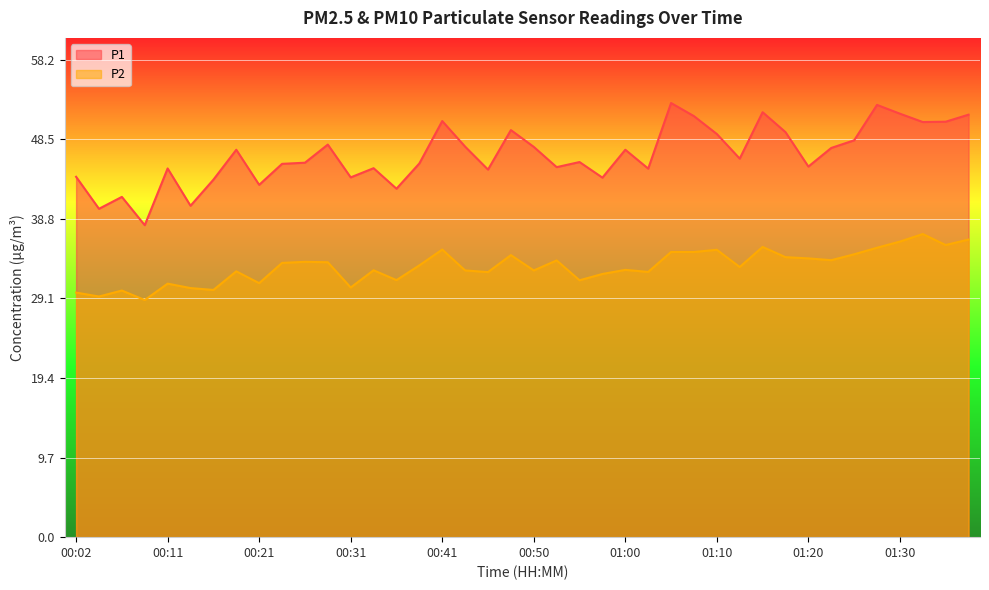

List the labels in order of P1 value, largest first.

01:05, 01:27, 01:15, 01:30, 01:37, 01:08, 00:41, 01:35, 01:32, 00:48, 01:18, 01:10, 01:25, 00:28, 00:43, 00:50, 01:22, 00:19, 01:00, 01:13, 00:55, 00:26, 00:38, 00:24, 01:20, 00:53, 00:33, 00:11, 01:03, 00:46, 00:02, 00:31, 00:58, 00:16, 00:21, 00:36, 00:07, 00:14, 00:04, 00:09